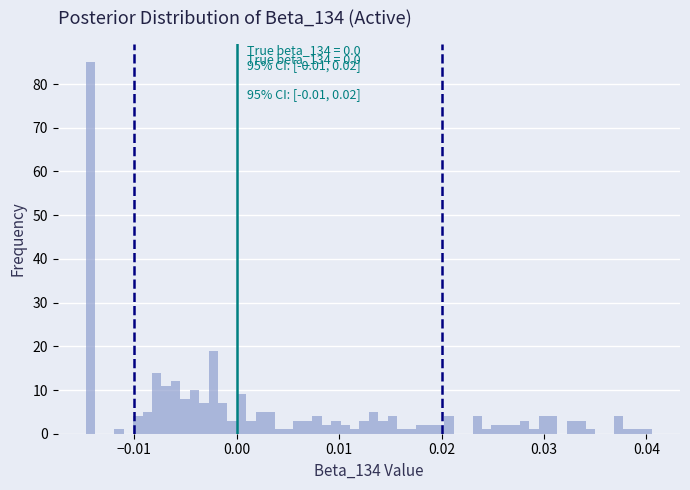

Read against the x-axis, roughly where is the centre of the tallest bar?

-0.014